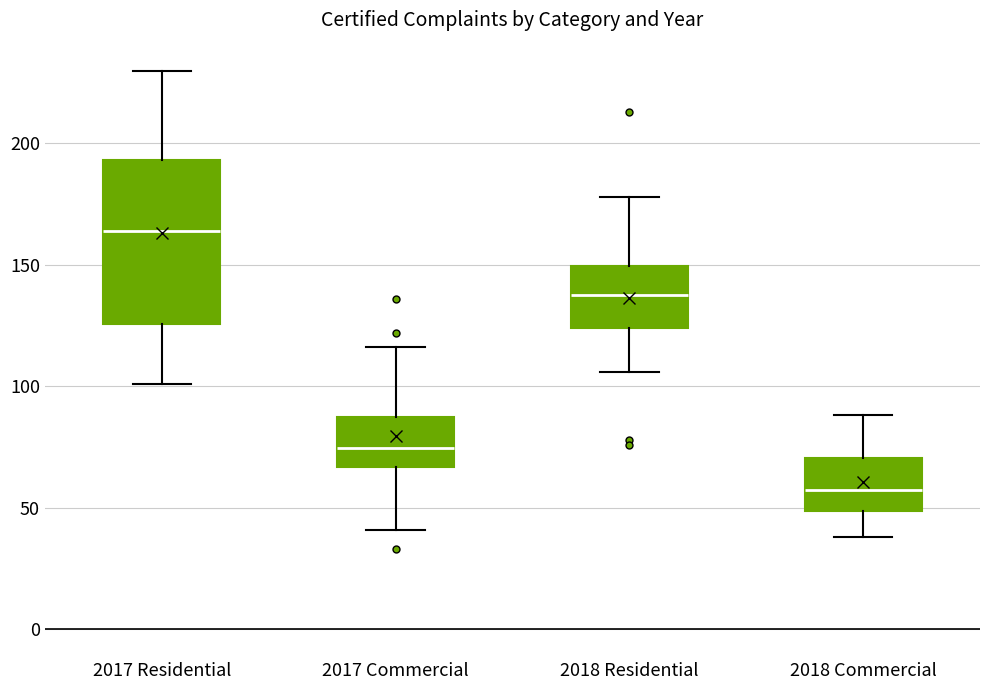

Comparing the boxes themselves (not the whiskers), which one is the tallest?

2017 Residential